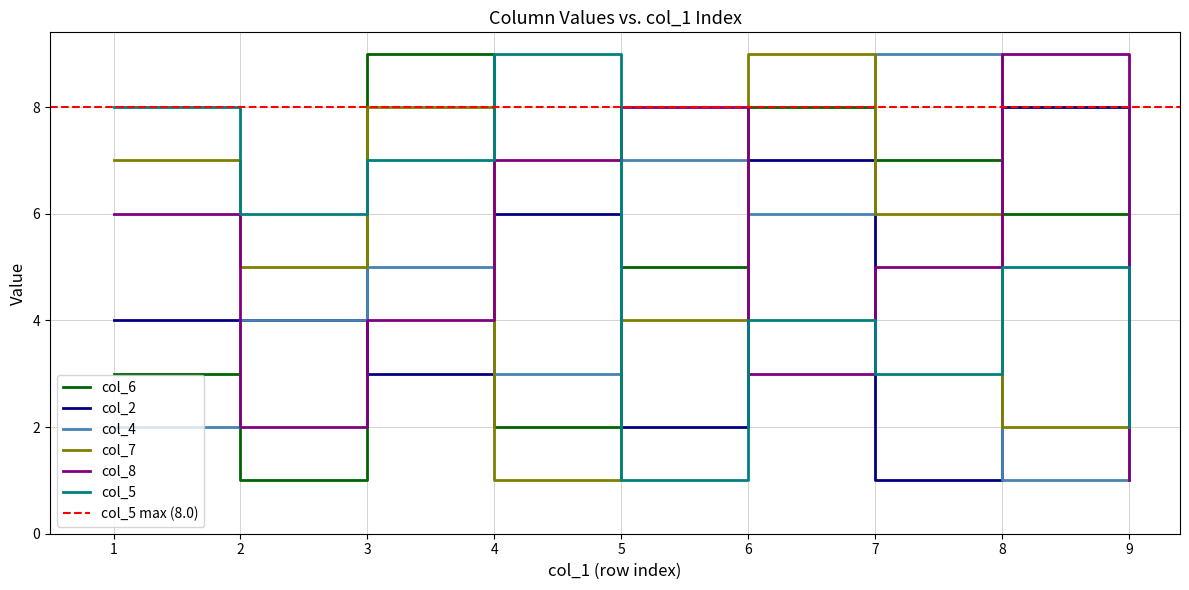

What is the value of the col_7 point at the 2nd from the left?

5